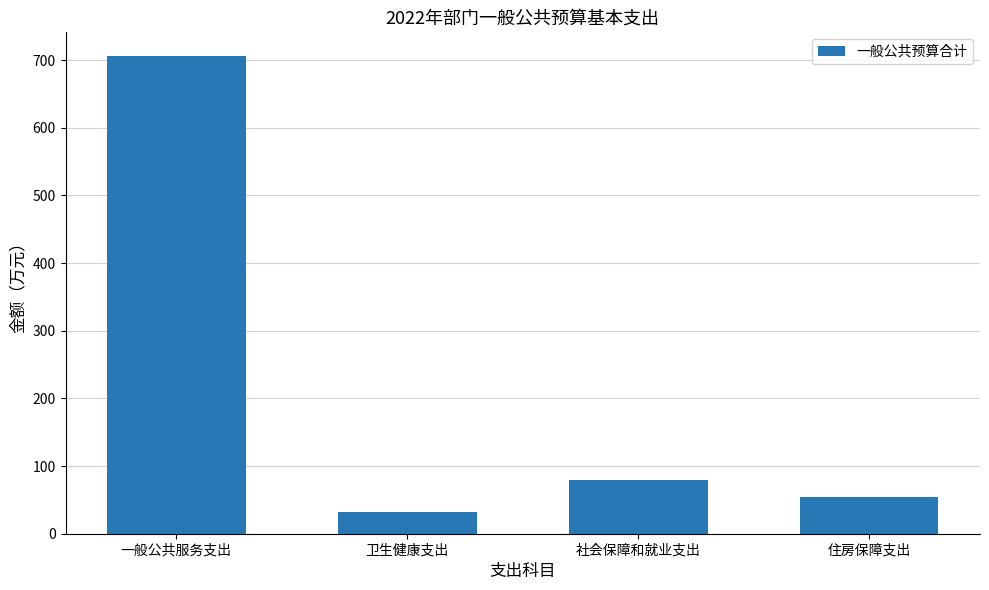

Which has a higher value, 社会保障和就业支出 or 卫生健康支出?

社会保障和就业支出